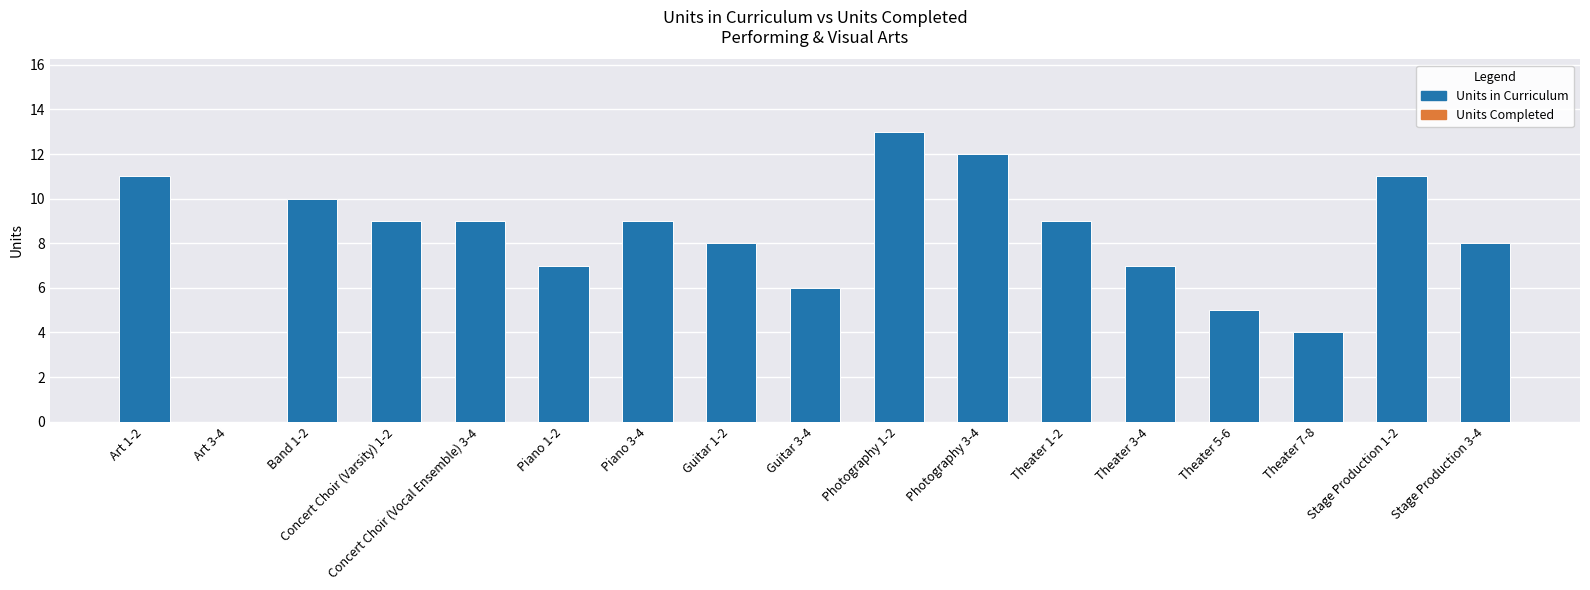

Which has a higher value, Photography 3-4 or Photography 1-2?

Photography 1-2